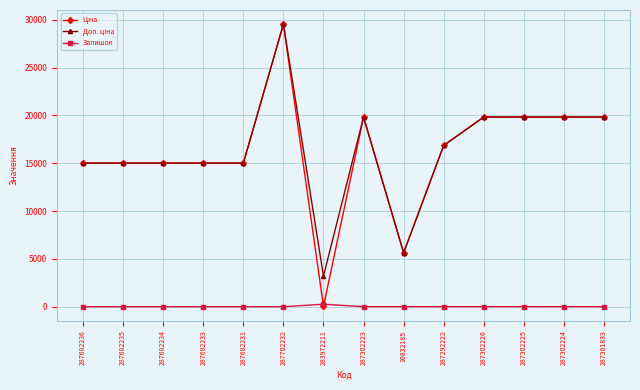

What is the label of the 6th point from the left?

287702232